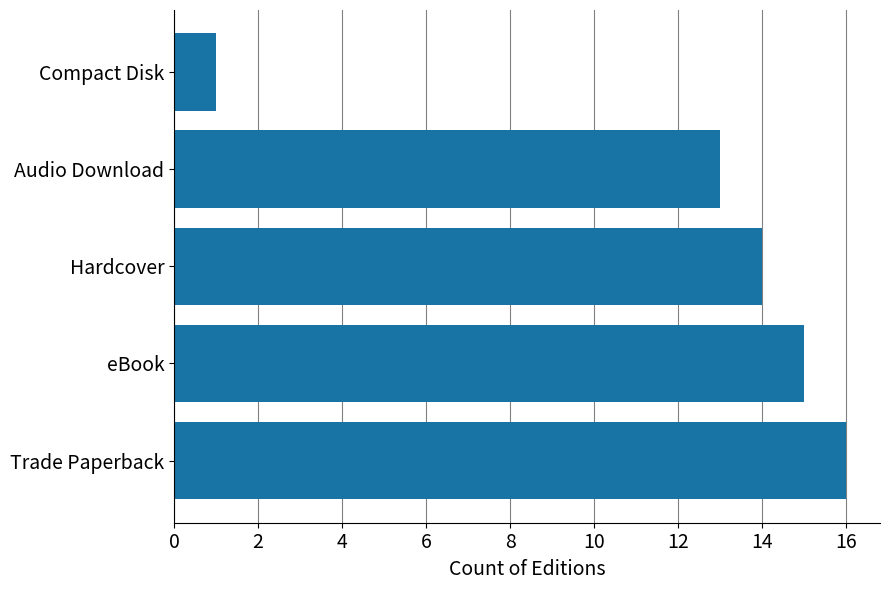

Reading bottom to top, extract all data points from this chart.

Trade Paperback=16	eBook=15	Hardcover=14	Audio Download=13	Compact Disk=1